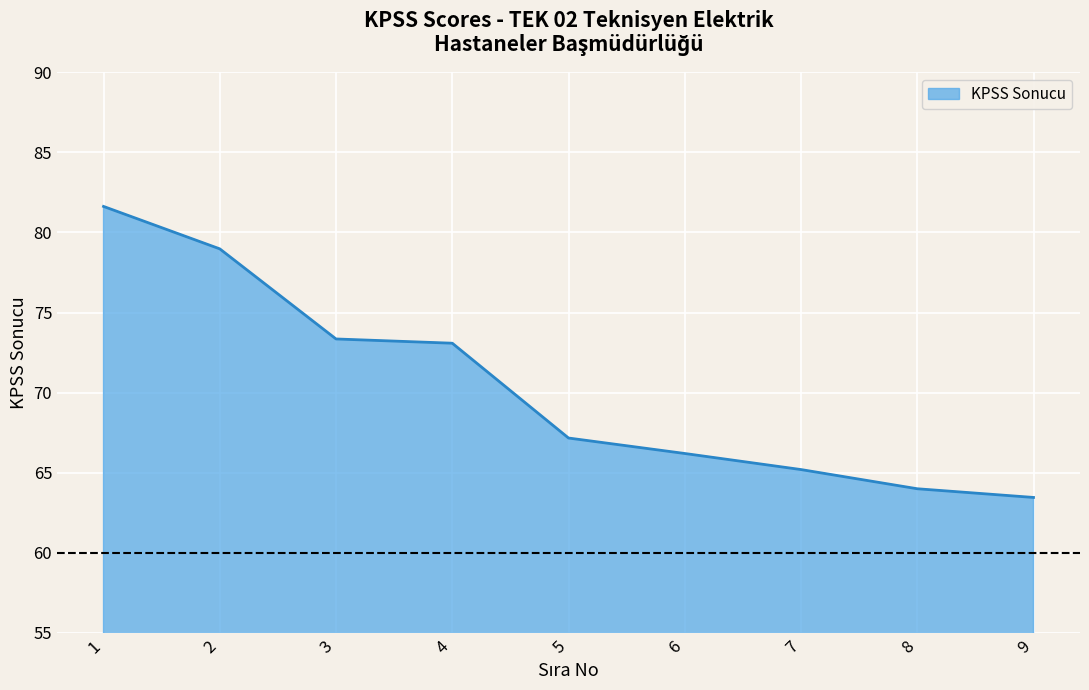

Count the number of categories in the chart.

9